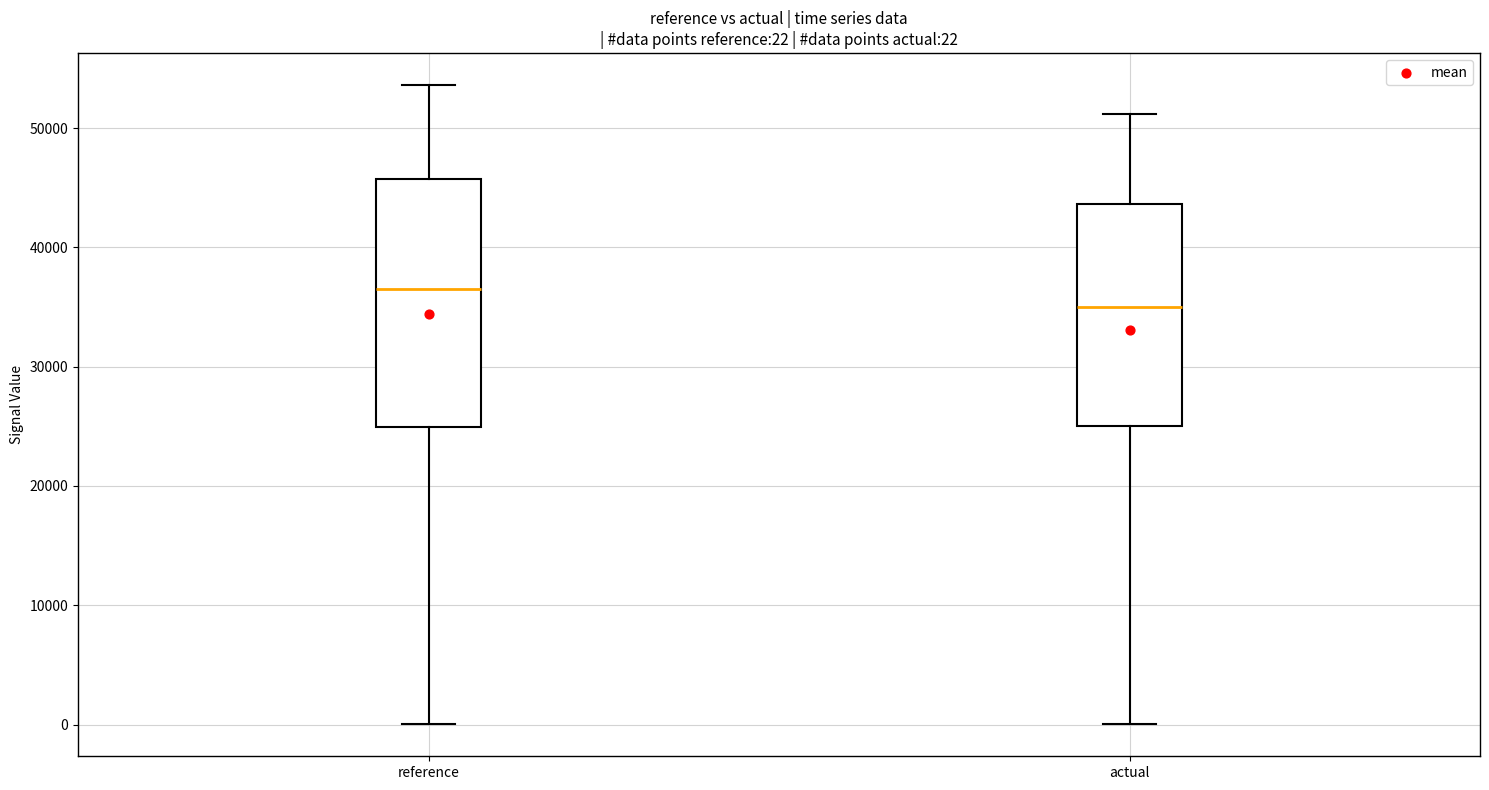

Which box has the lowest median line?

actual